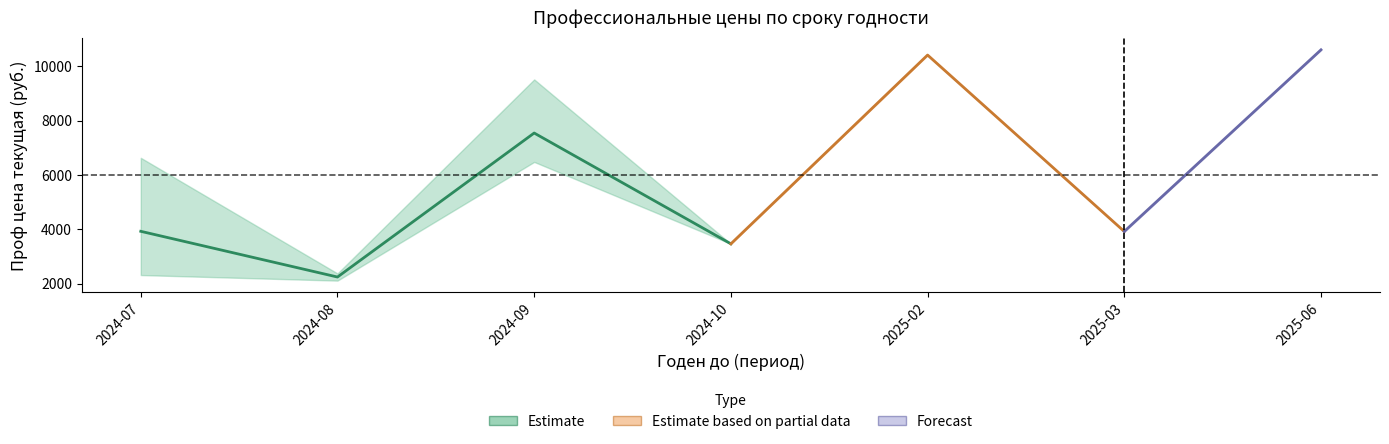

Does the chart display data point markers on the line(s)?

No